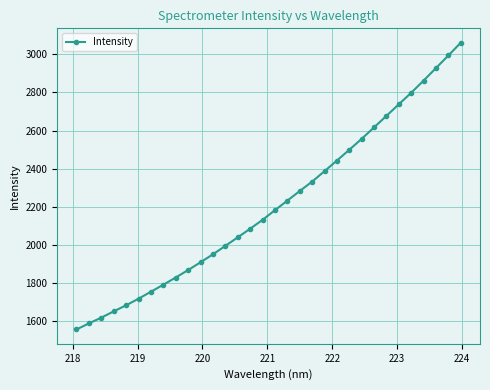

What is the value of the 20th point from the left?

2332.3